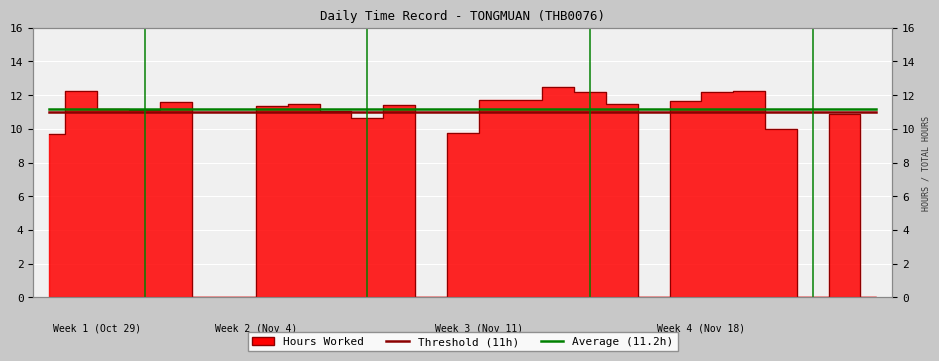

What is the sum of the Threshold (11h) values at 12 and 9?

22.0